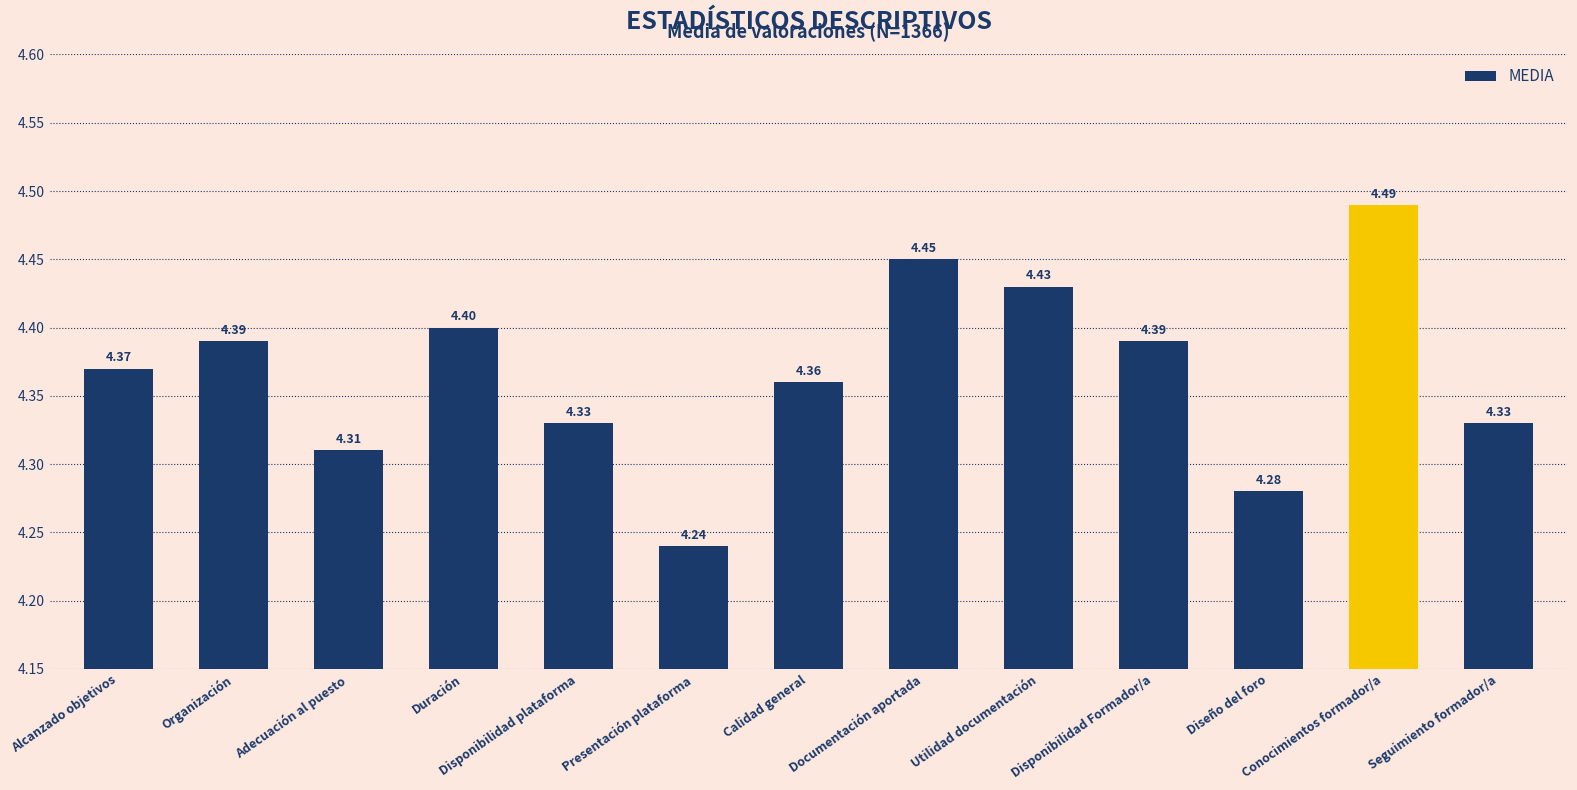

What is the difference between the values at Duración and Conocimientos formador/a?

0.1